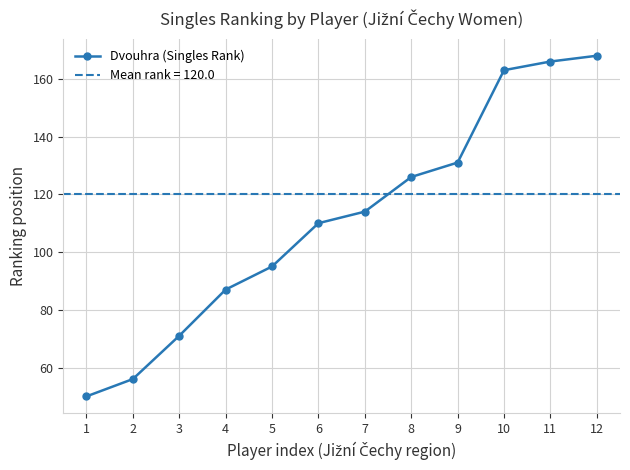

How many data points are less than 114?

6